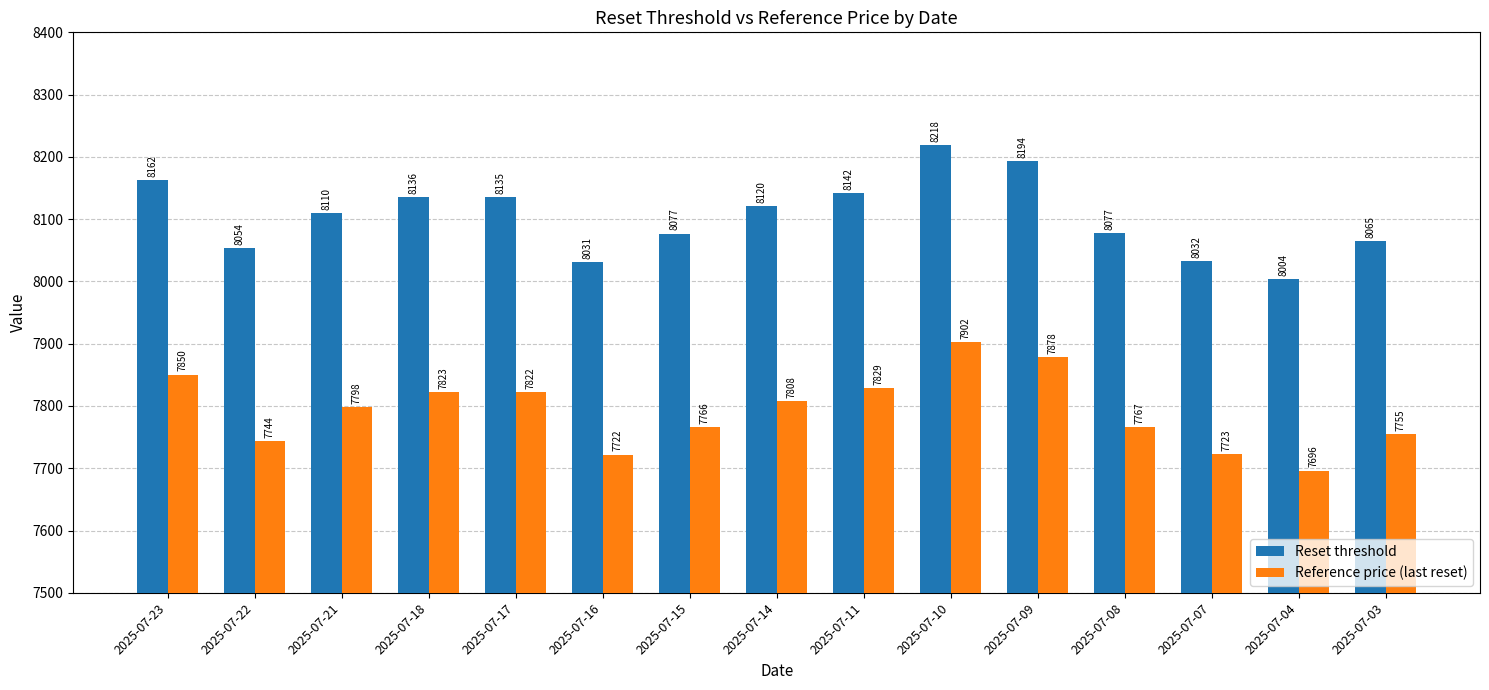

Read the Reference price (last reset) value at 2025-07-17.

7822.0